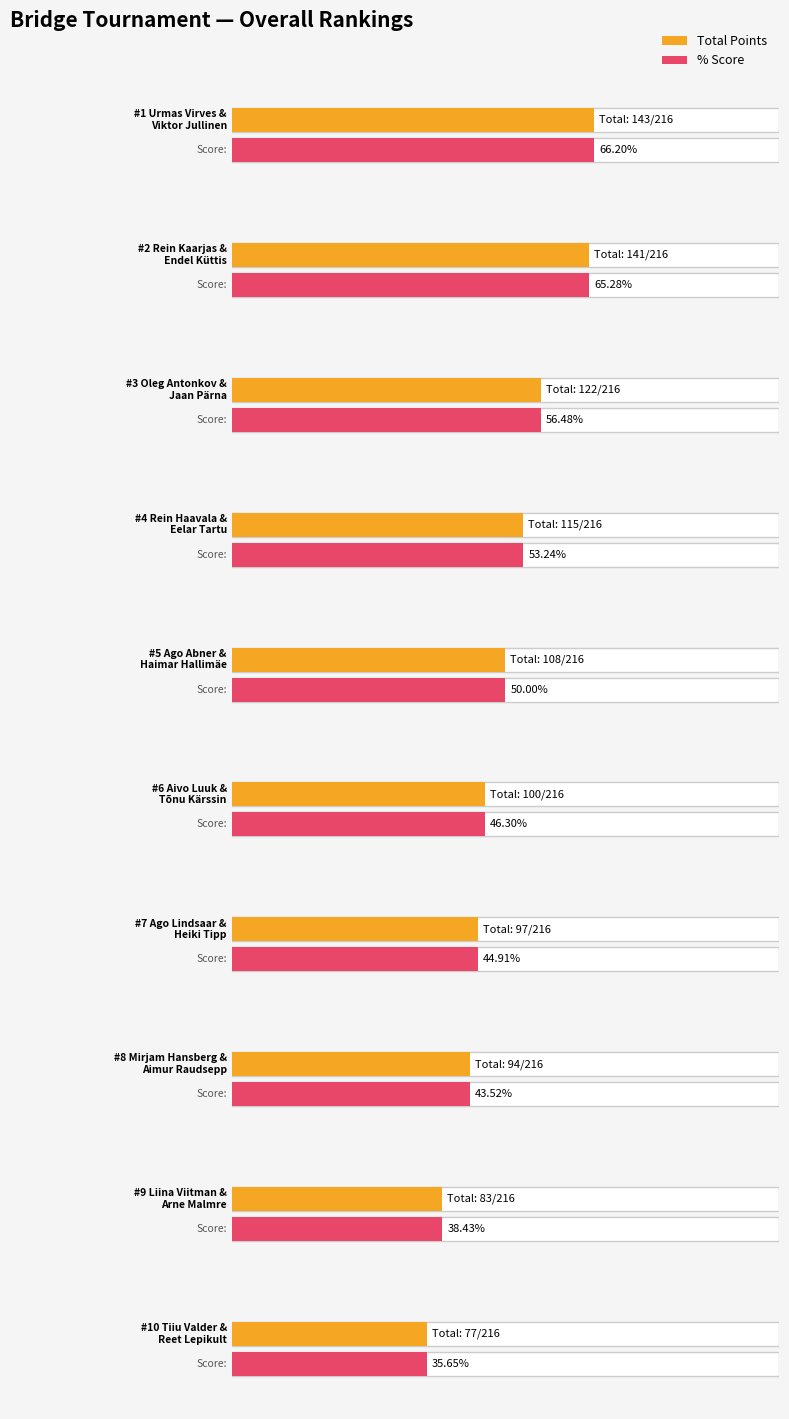

How many groups of bars are there?

10